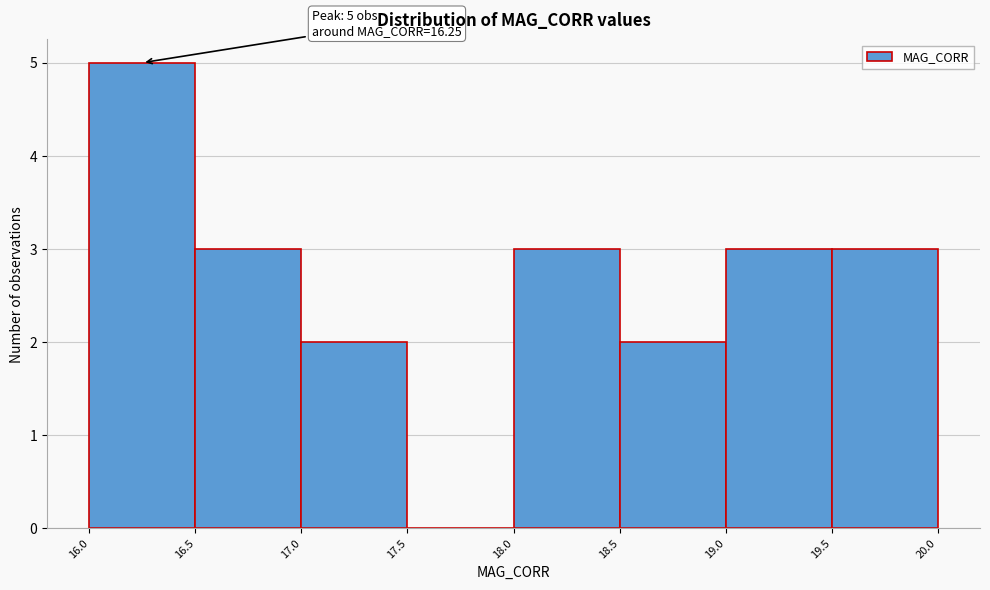

Which range on the x-axis has the tallest bar?

16.0 to 16.5